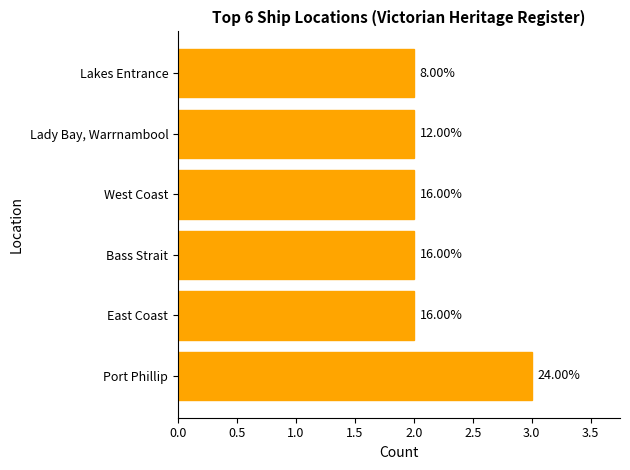

Are the bars horizontal?

Yes